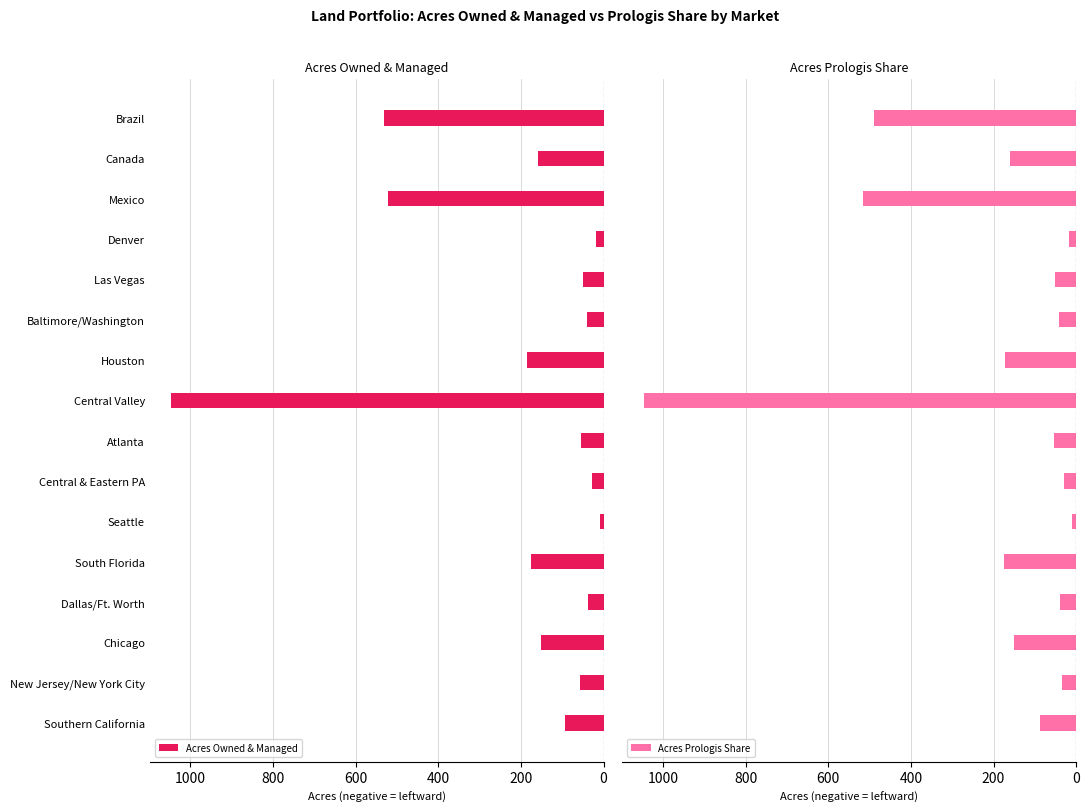

Reading left to right, extract all data points from this chart.

Acres Owned & Managed: -93	-56	-151	-38	-175	-9	-29	-54	-1046	-185	-41	-50	-18	-523	-159	-531
Acres Prologis Share: -88	-34	-151	-38	-174	-9	-29	-54	-1046	-173	-41	-50	-18	-515	-159	-490